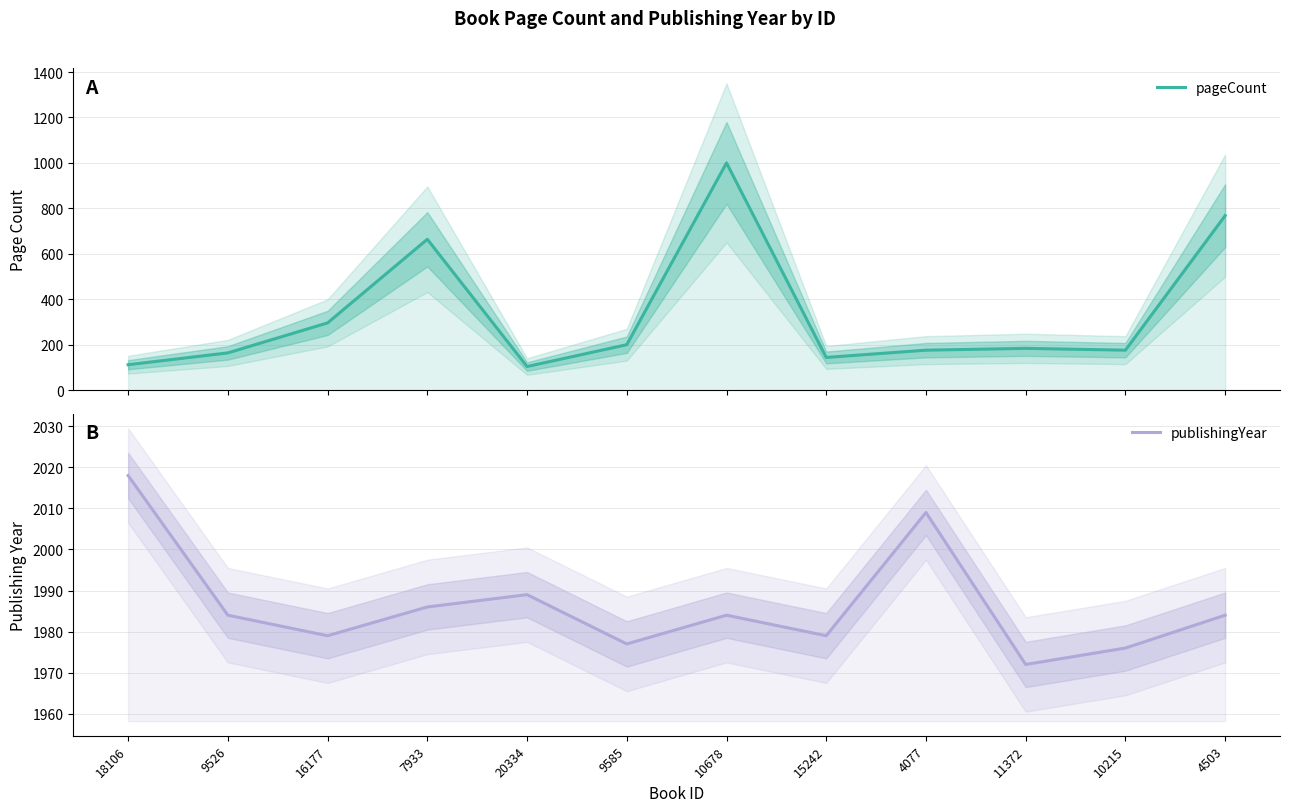

What value does the pageCount series have at 7933, to the nearest 100?

700